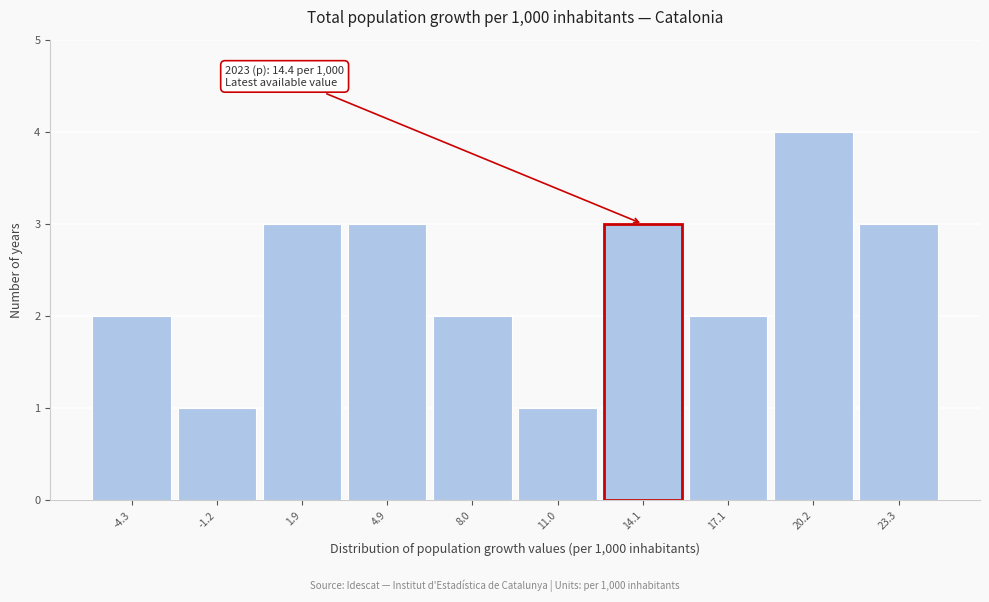

Over which range of the x-axis is the bar tallest?

18.5 to 21.5